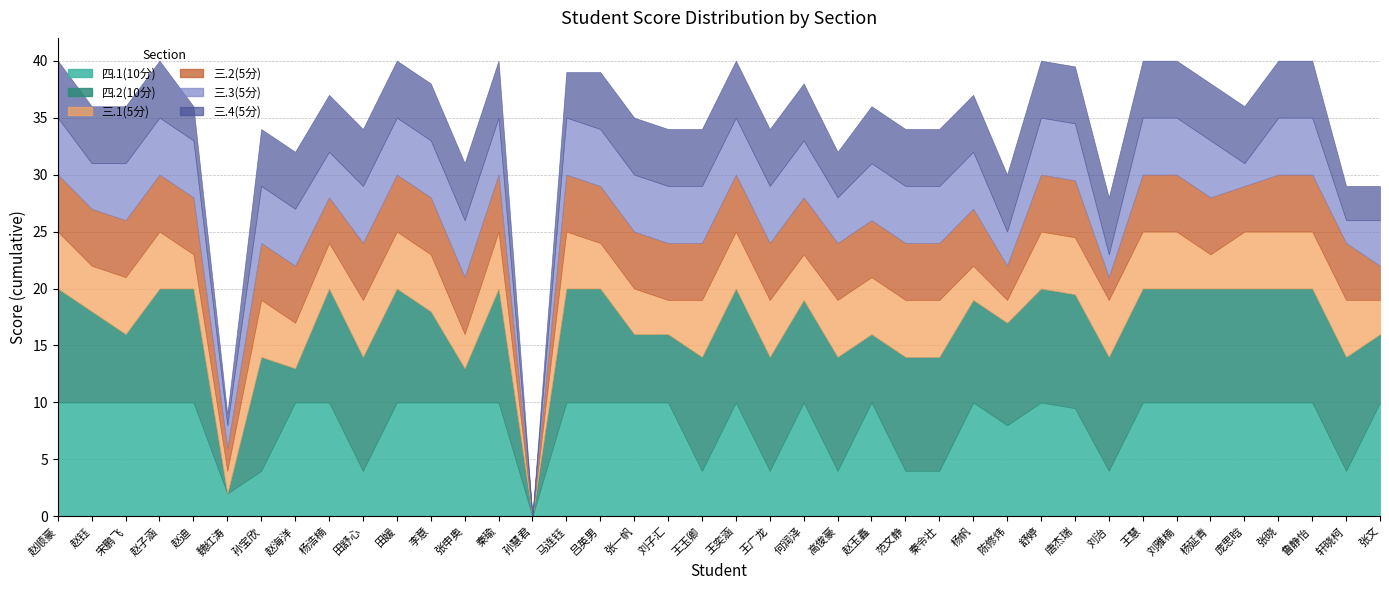

Rank the series by their maximum value, from lowest to highest.

三.1(5分), 三.2(5分), 三.3(5分), 三.4(5分), 四.1(10分), 四.2(10分)